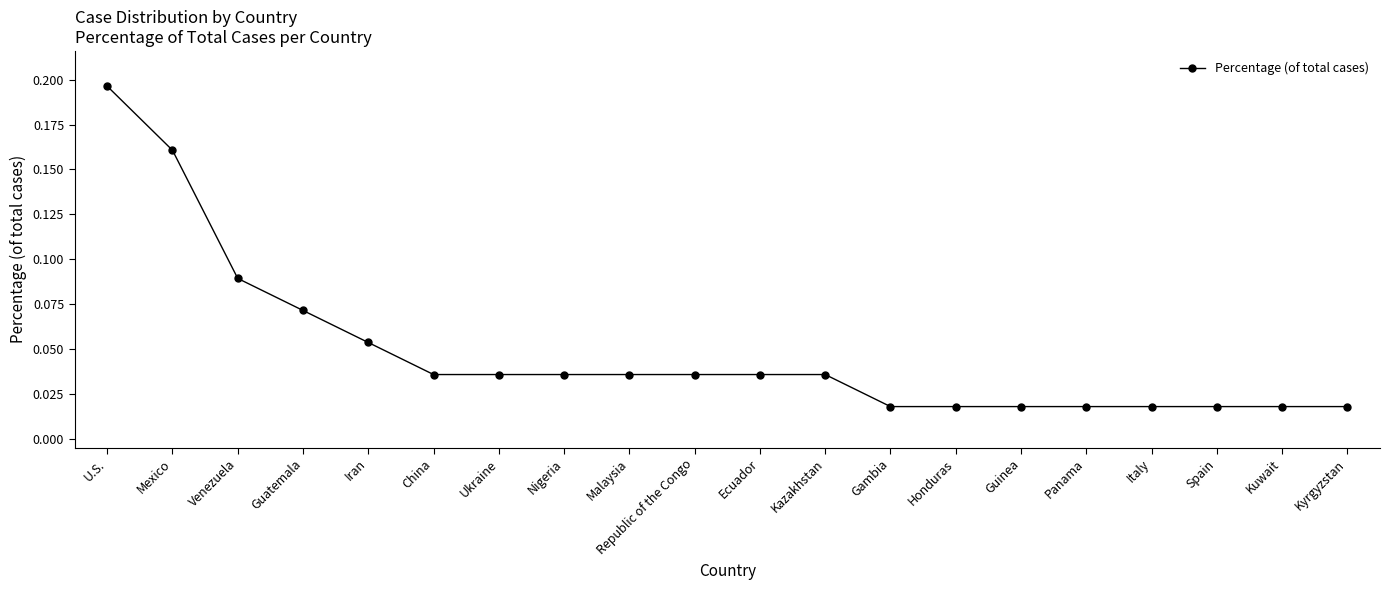

True or false: the data shows 0.0 at Mexico.

False